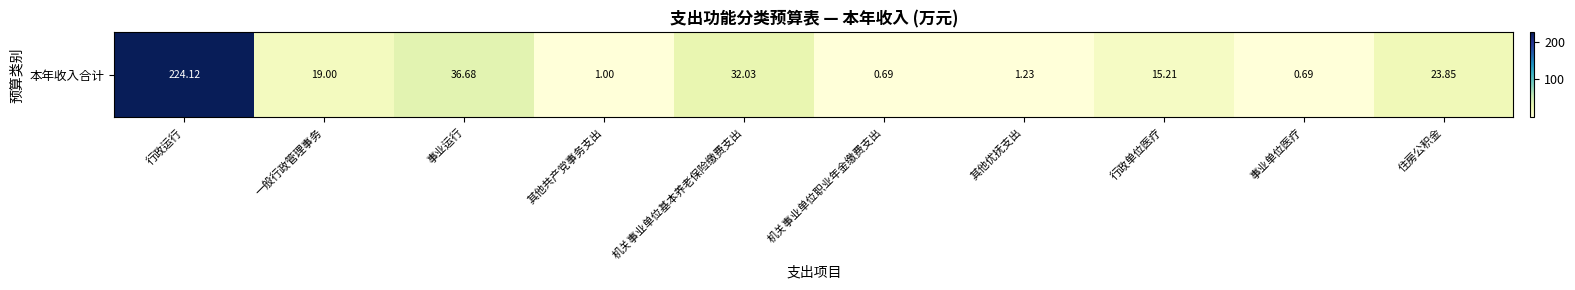

Which category has the lowest value across all series?

机关事业单位职业年金缴费支出